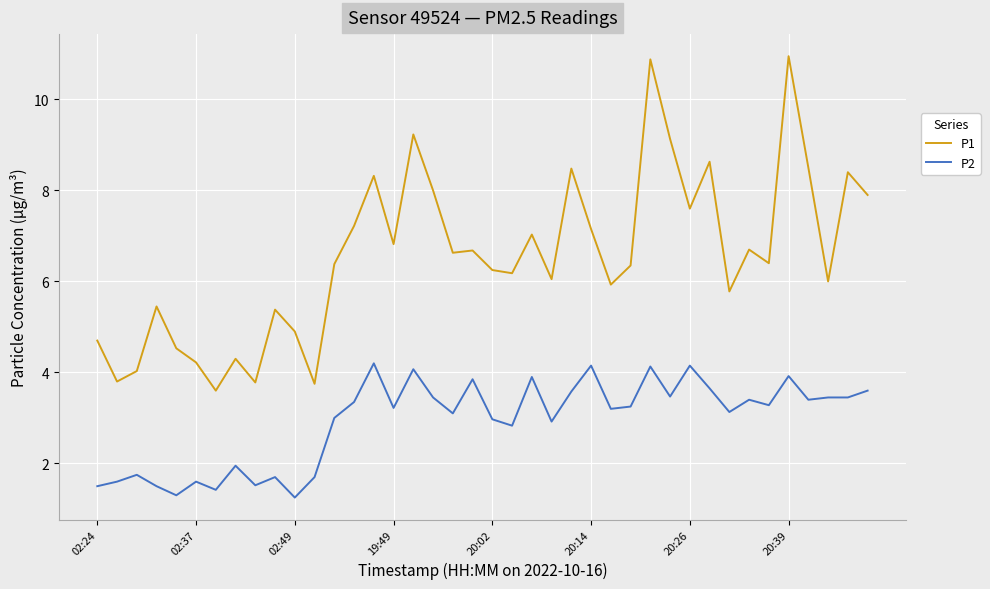

Rank the series by their maximum value, from highest to lowest.

P1, P2